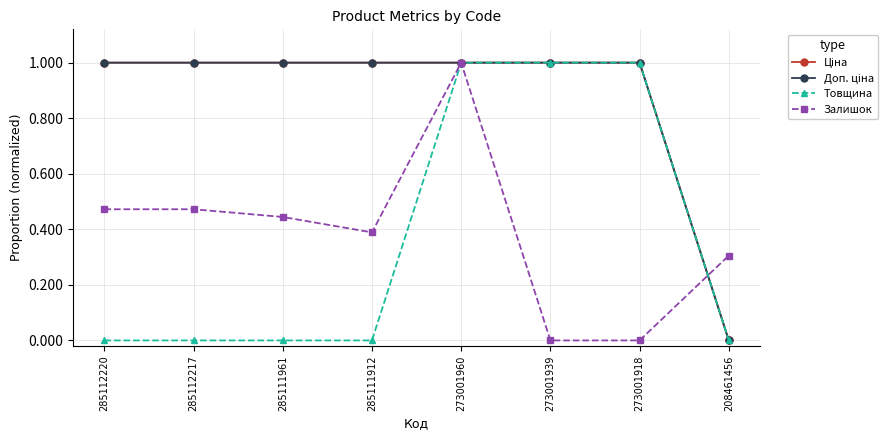

Does the chart have visible grid lines?

Yes